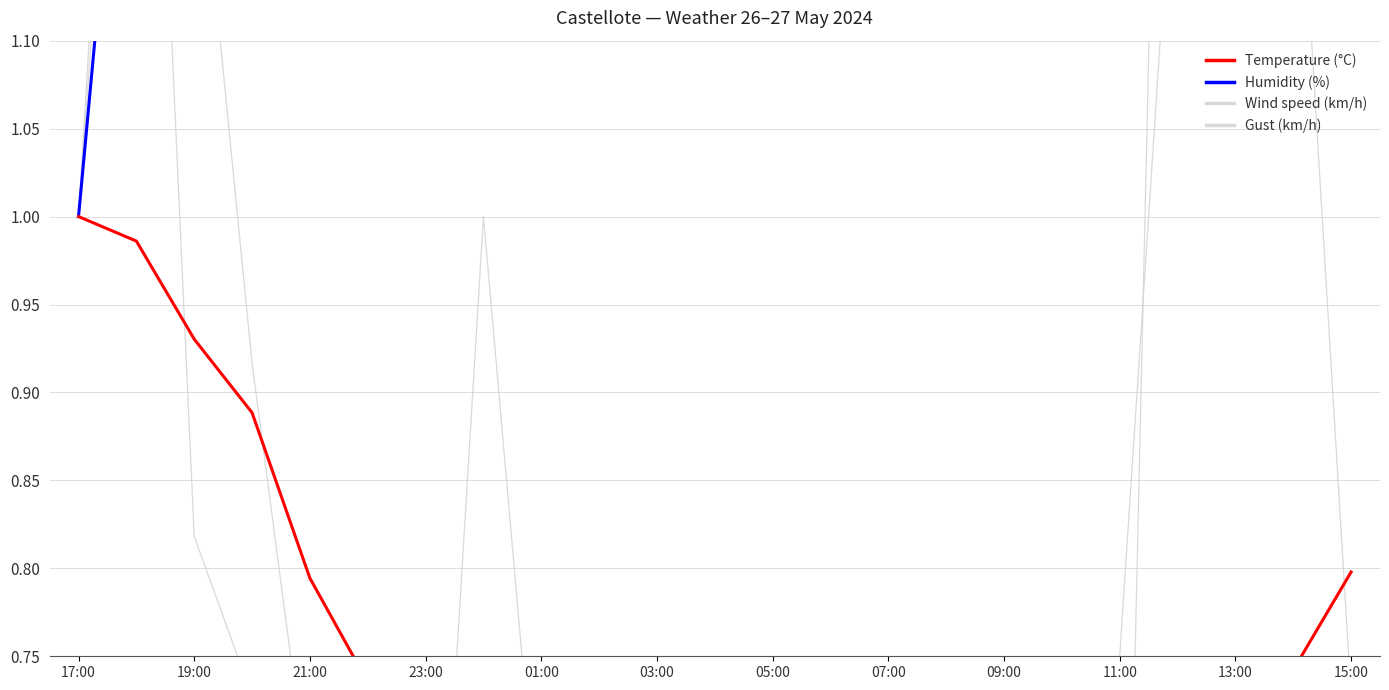

Which series has the widest spread of values?

Wind speed (km/h)